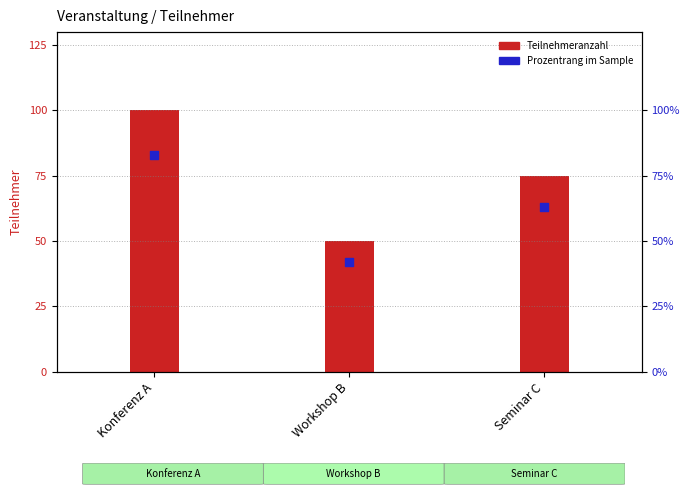

Which series reaches the minimum Y coordinate?

Prozentrang im Sample